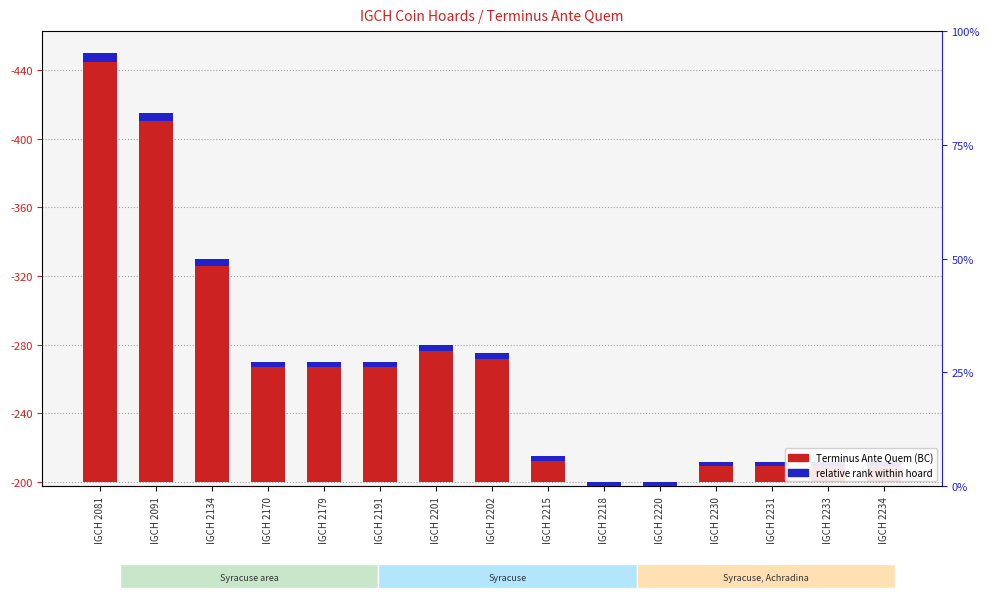

What is the difference between the maximum and second lowest values in the relative rank series?

3.0